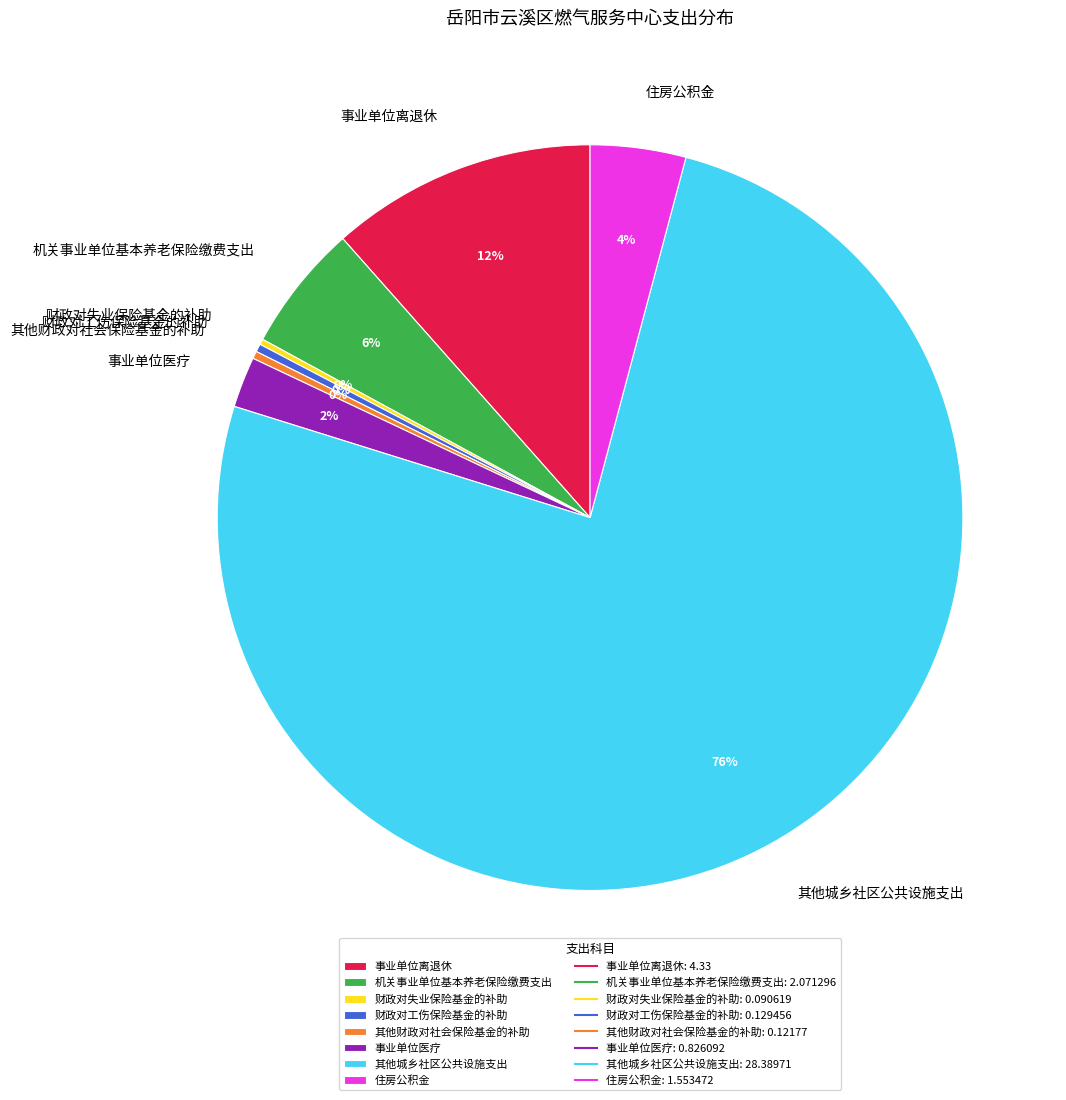

Which category has the biggest portion of the pie?

其他城乡社区公共设施支出